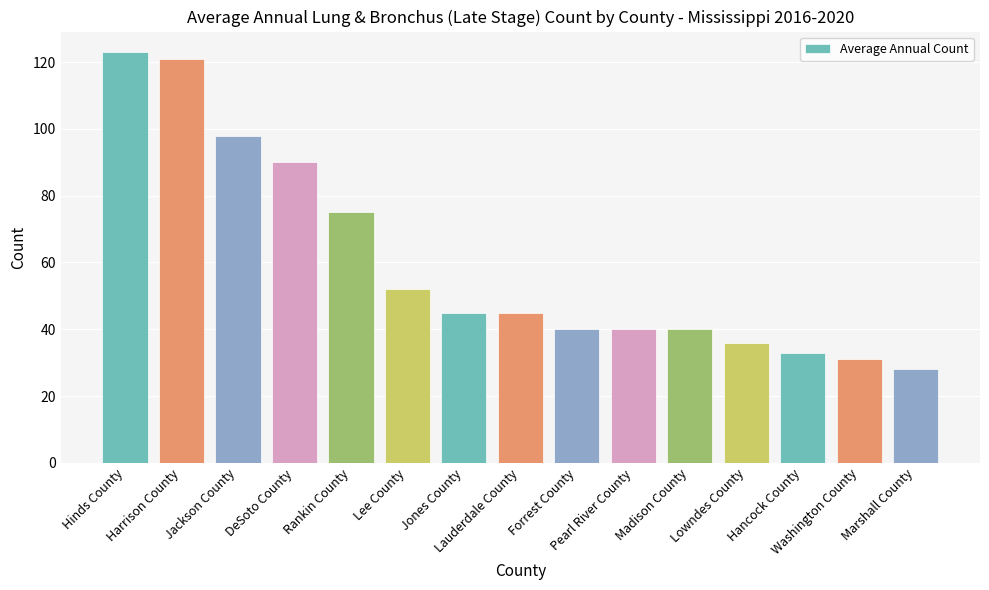

The value at Hinds County is 84. True or false?

False